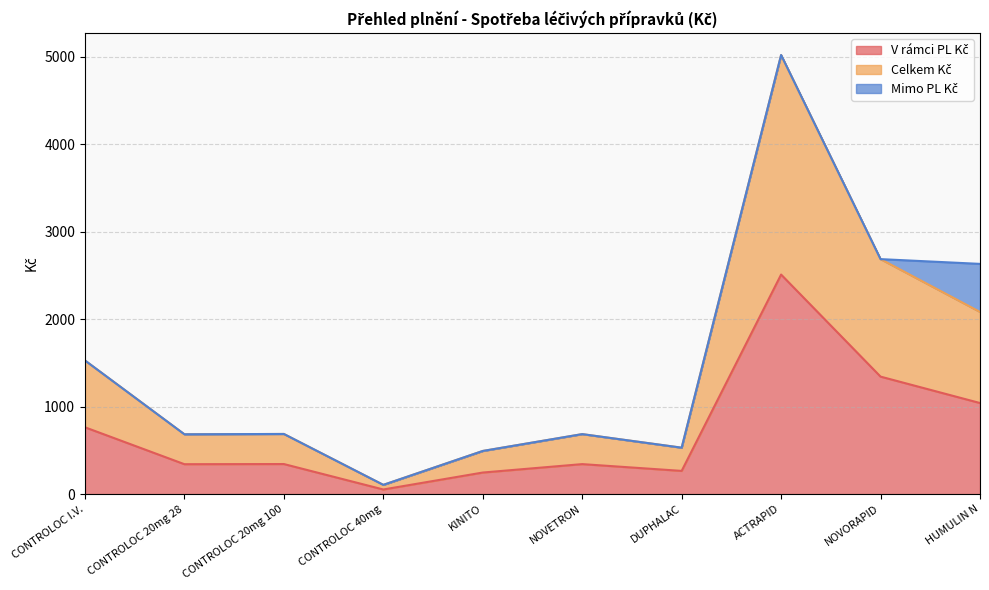

How many lines are shown in the chart?

3